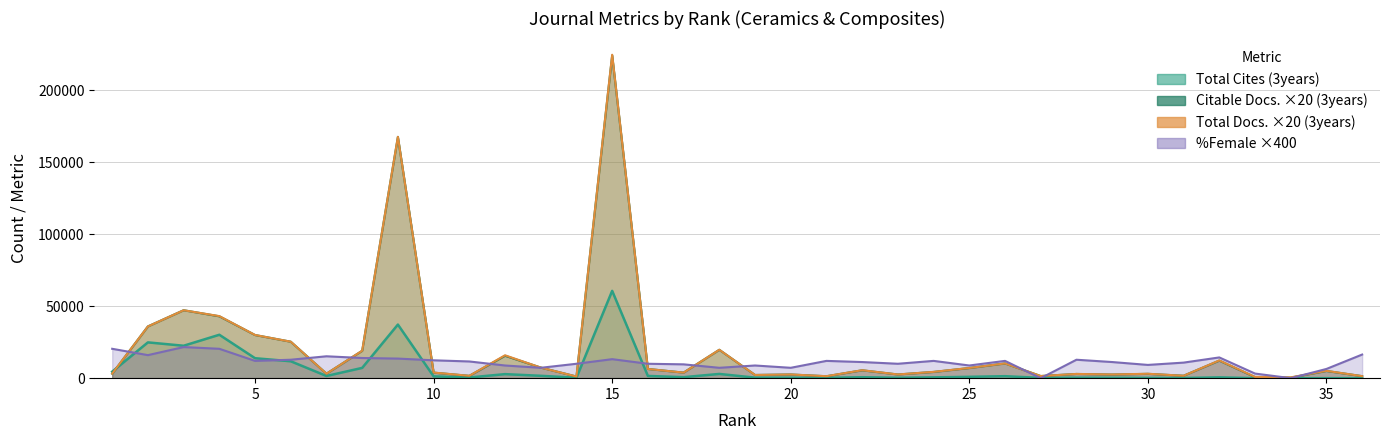

How many lines are shown in the chart?

4